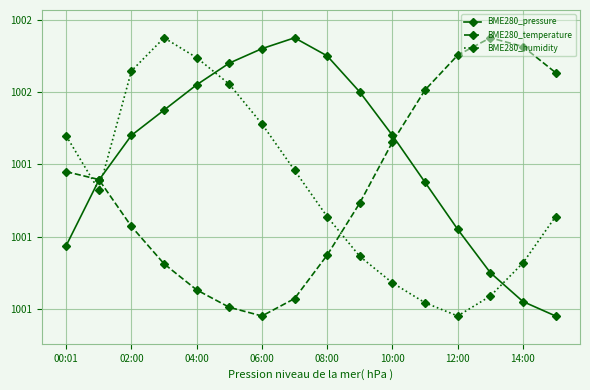

True or false: BME280_pressure has more than 2 points higher than both neighbors.

False